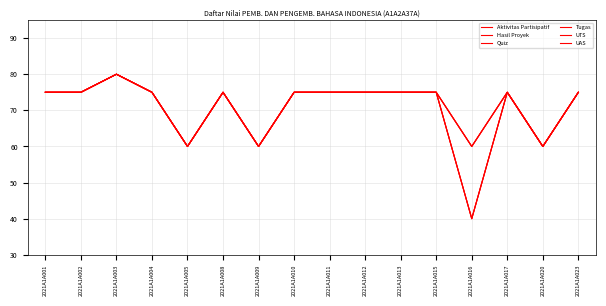

At which label is Aktivitas Partisipatif closest to 70?

2021A1A001